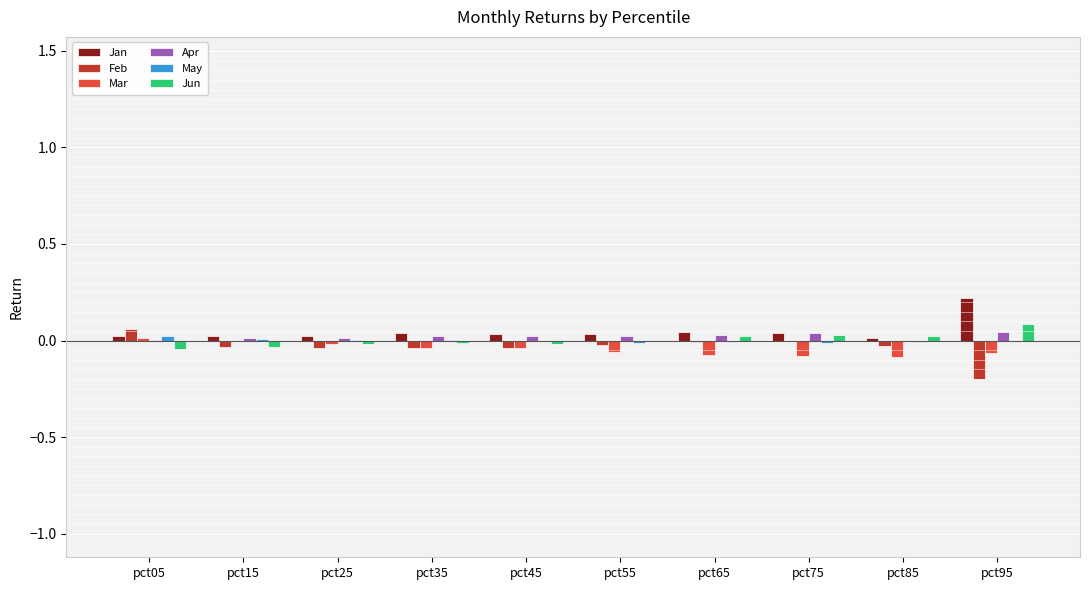

Is it true that Feb equals -0.0 at pct55?

True